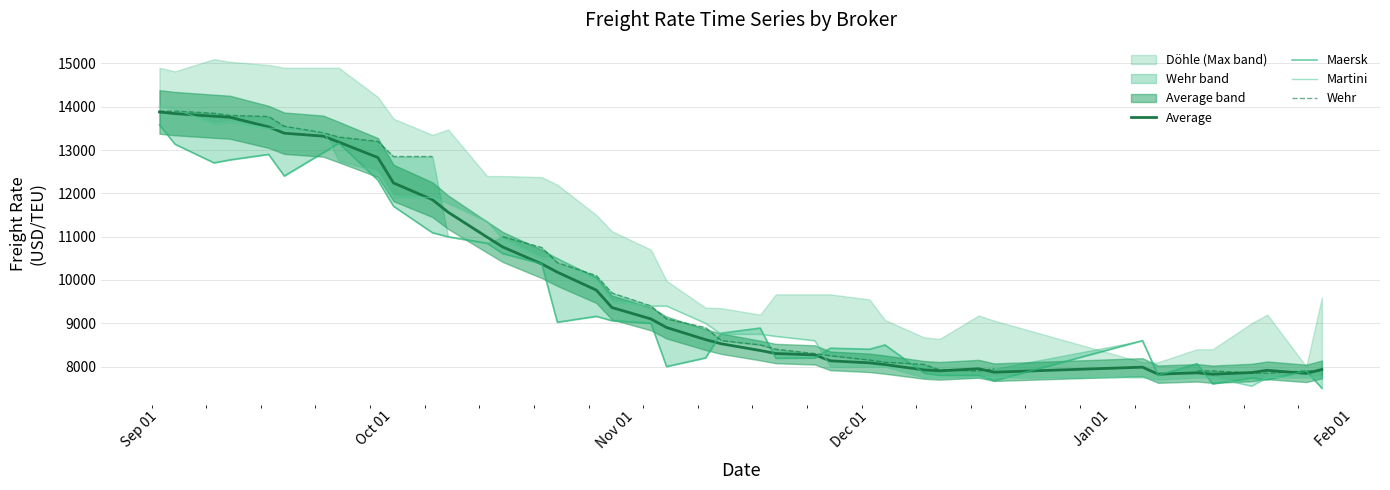

What is the highest value of the Average series?

13879